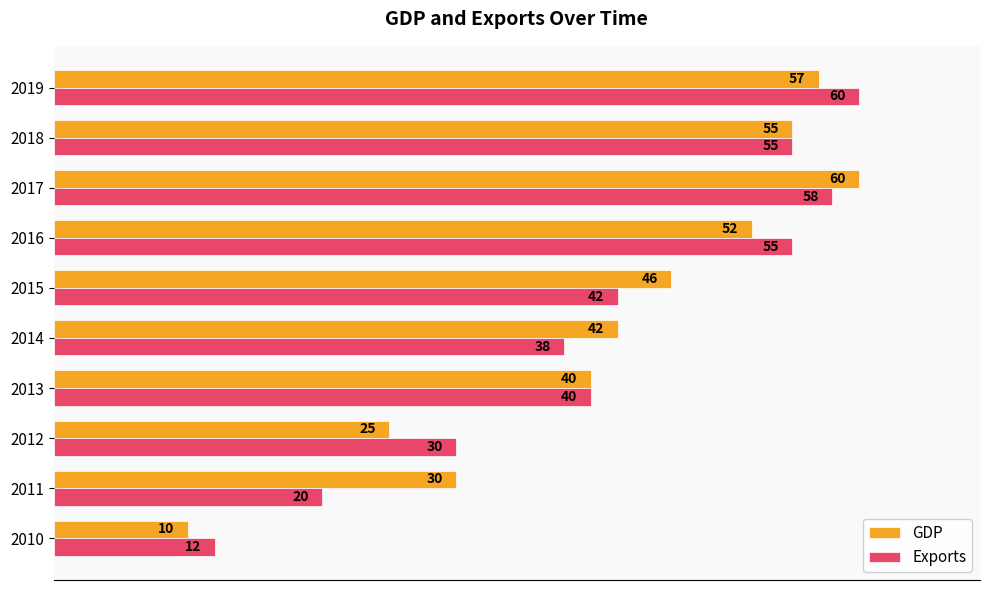

At which label is Exports closest to 36?

2014